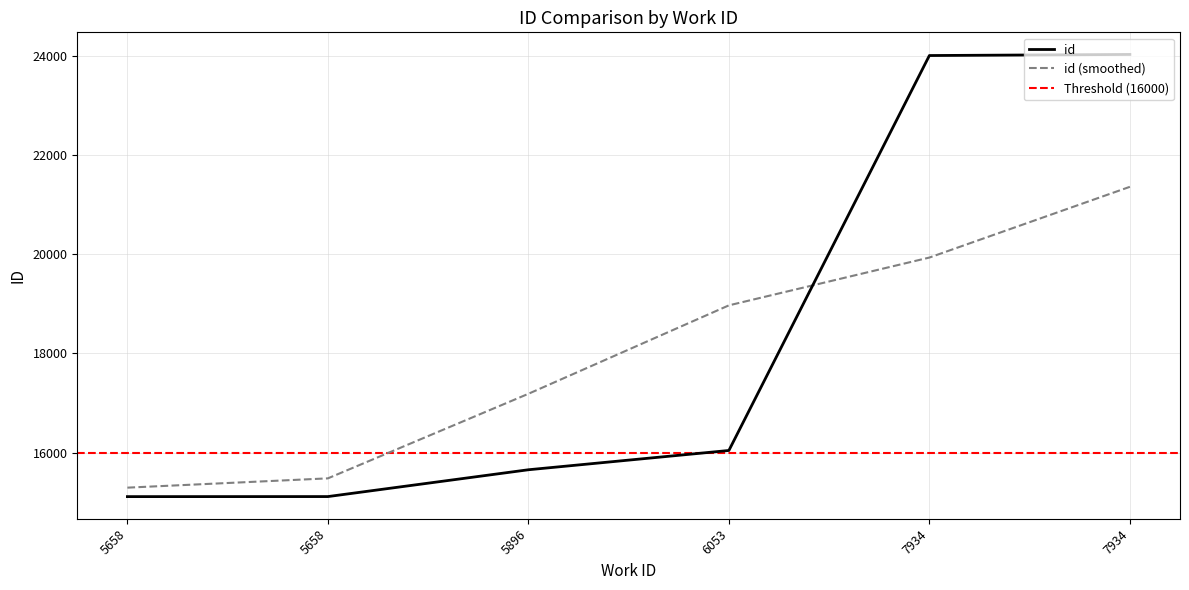

What is the maximum value shown in the chart?

24033